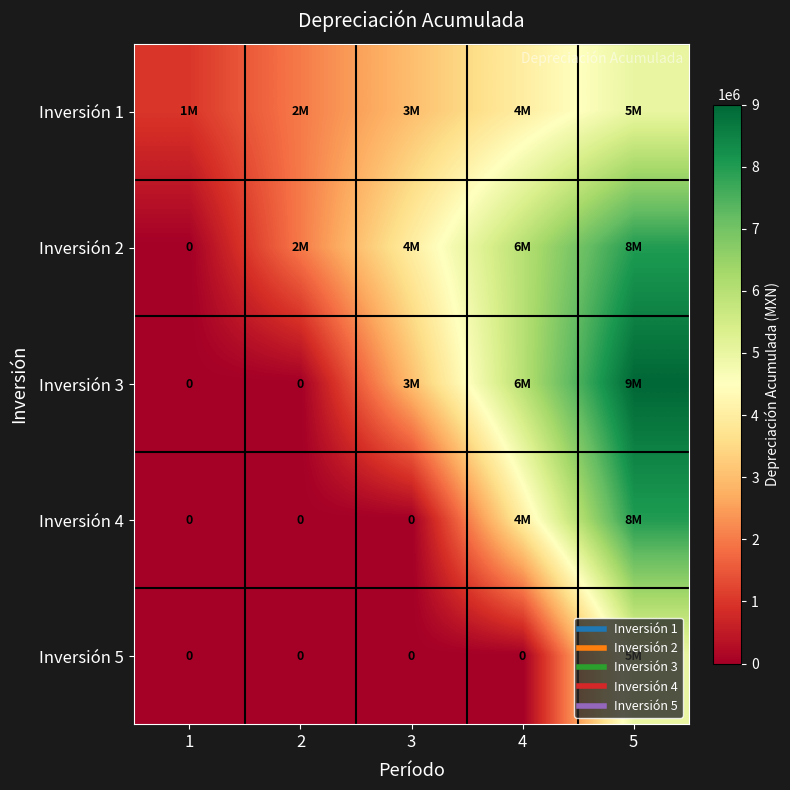

At which category is the sum across all series the highest?

5